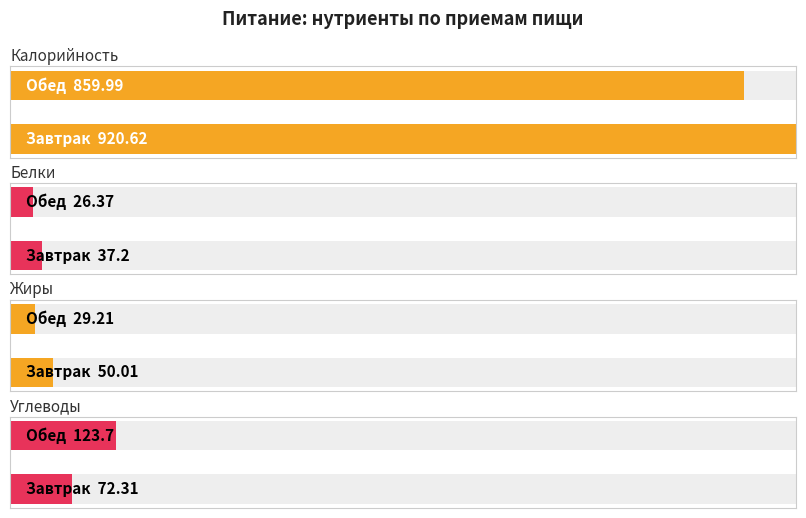

What is the lowest value of the Углеводы series?

72.3